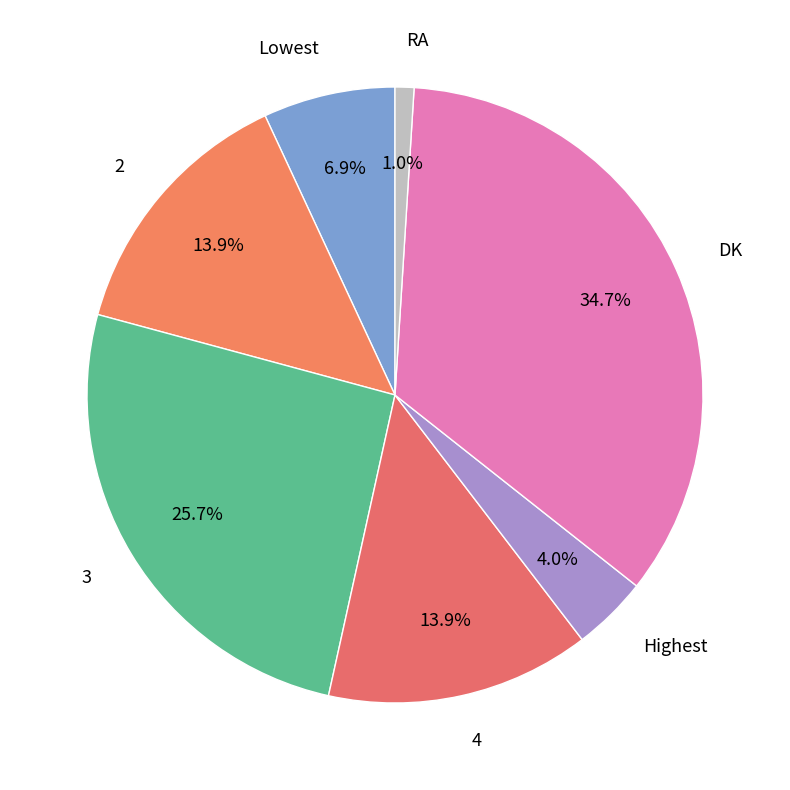

True or false: Highest accounts for 4% of the total.

True